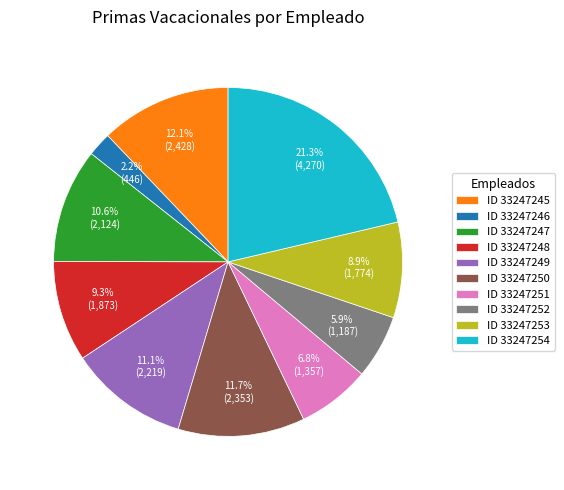

Which category has the biggest portion of the pie?

ID 33247254